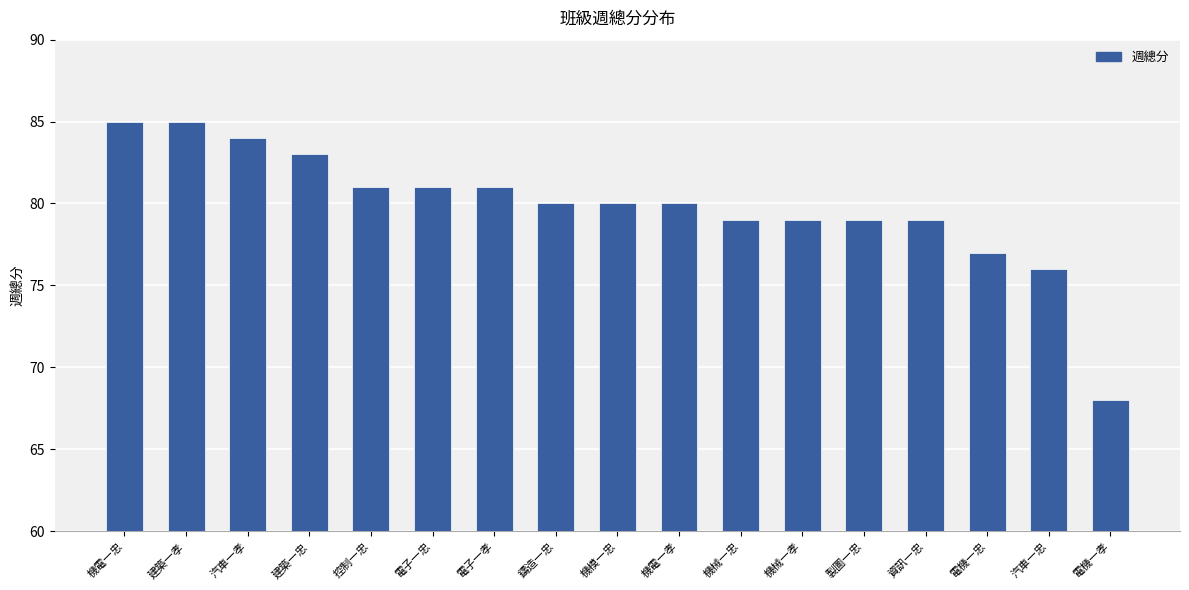

What is the maximum value shown in the chart?

85